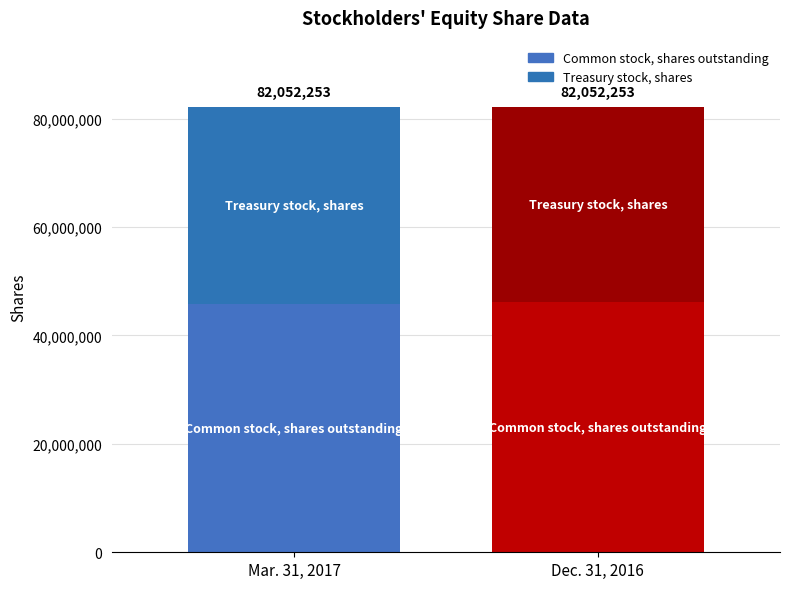

At which label is Dec. 31, 2016 closest to 41026126?

Treasury stock, shares